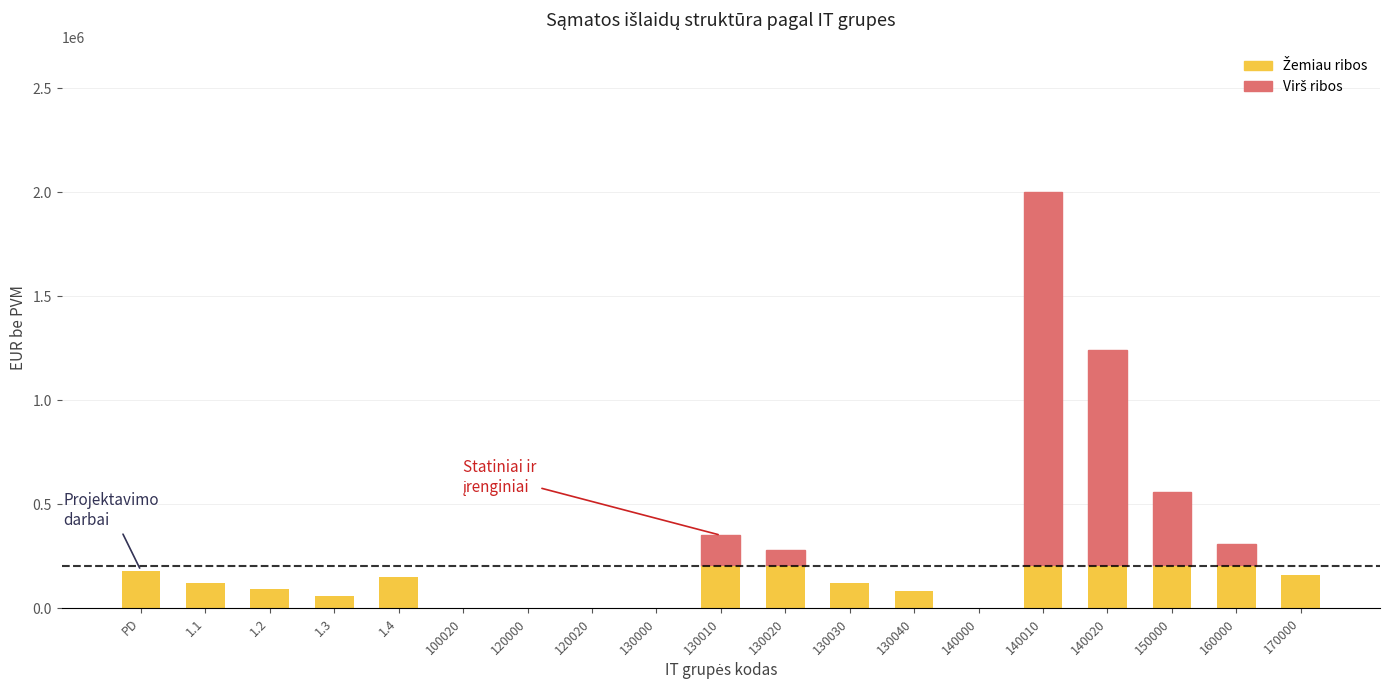

Which label corresponds to the largest value in the chart?

140010